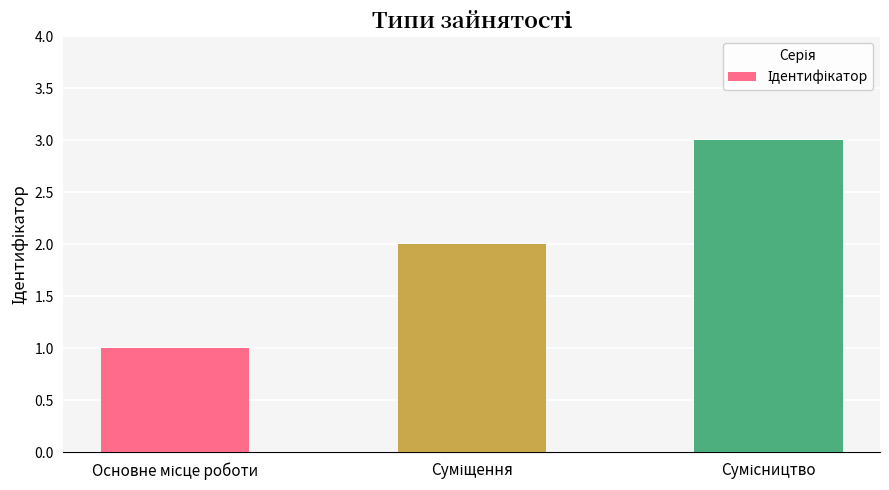

What is the greatest value displayed?

3